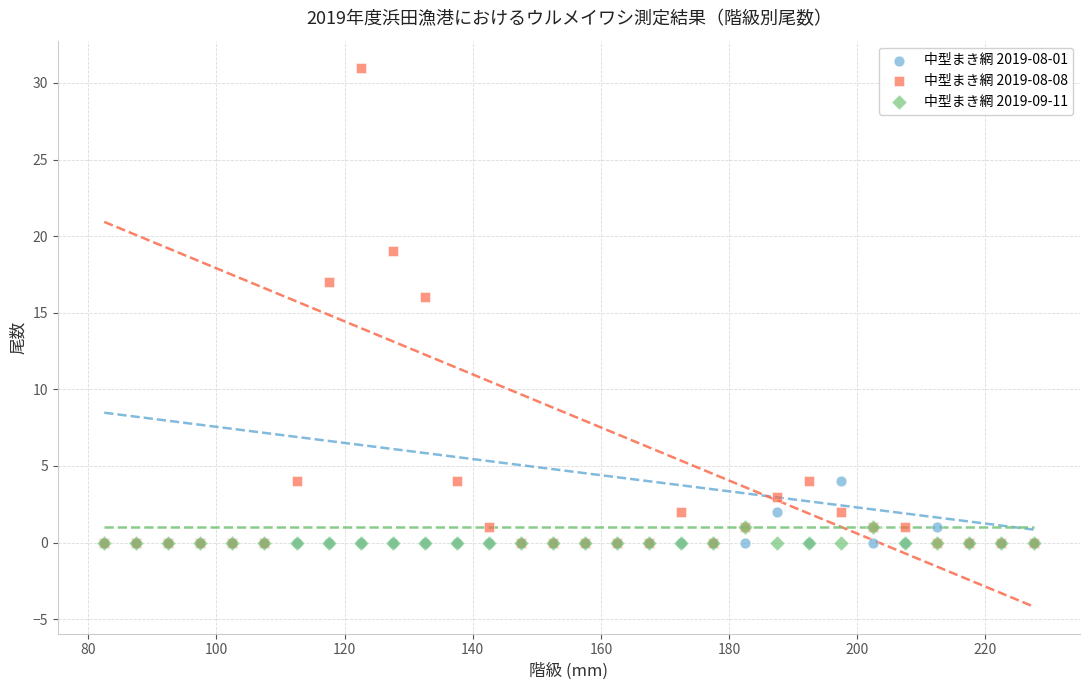

Across all series, what Y value is closest to 15?

16